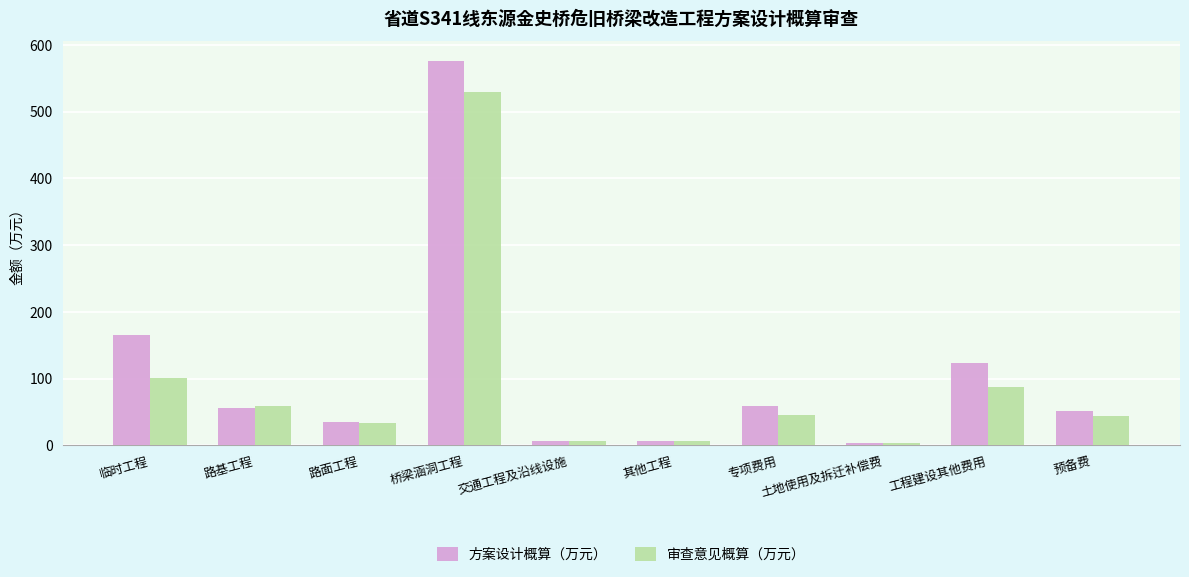

Are the bars grouped side by side (vs. stacked)?

Yes